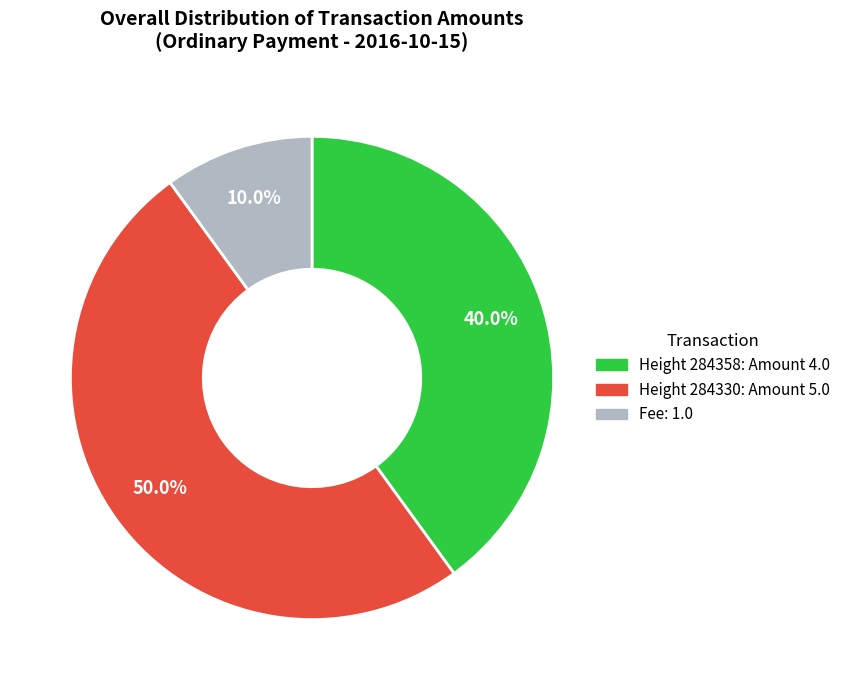

To the nearest percent, what is the average slice percentage?

33%